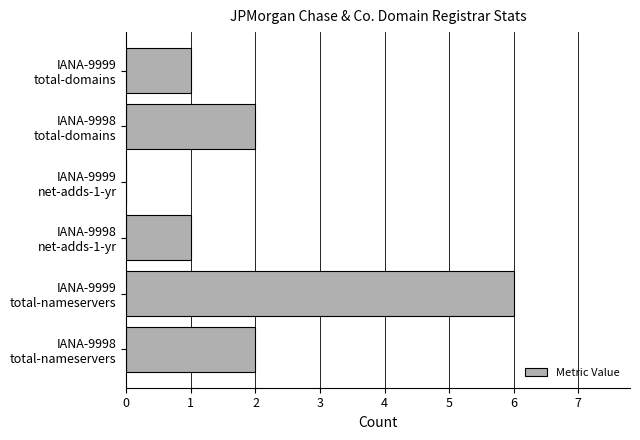

How many positive values are there?

5